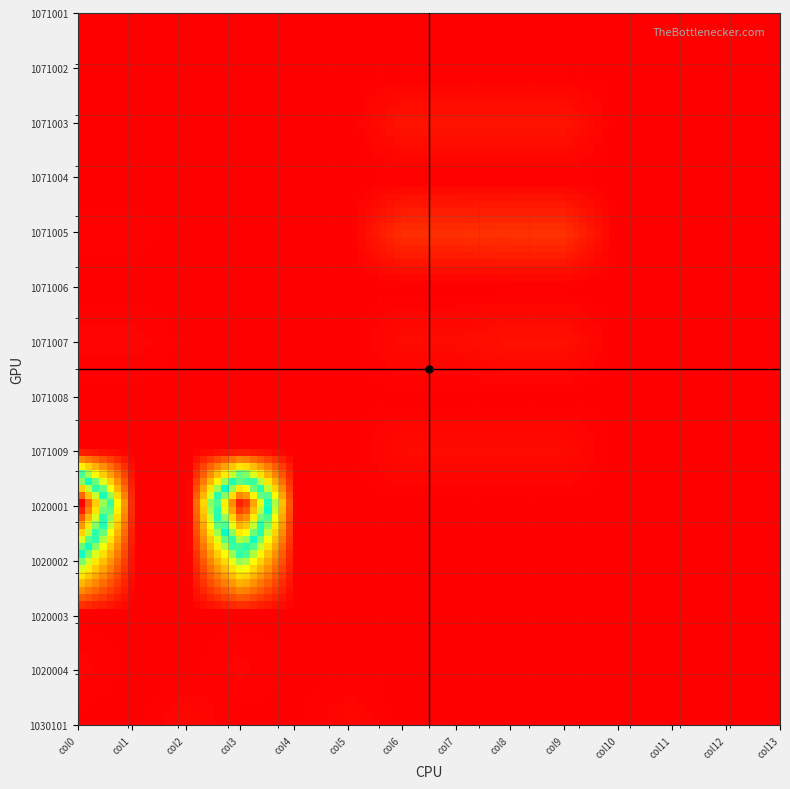

Which series has the largest total across all categories?

1020001